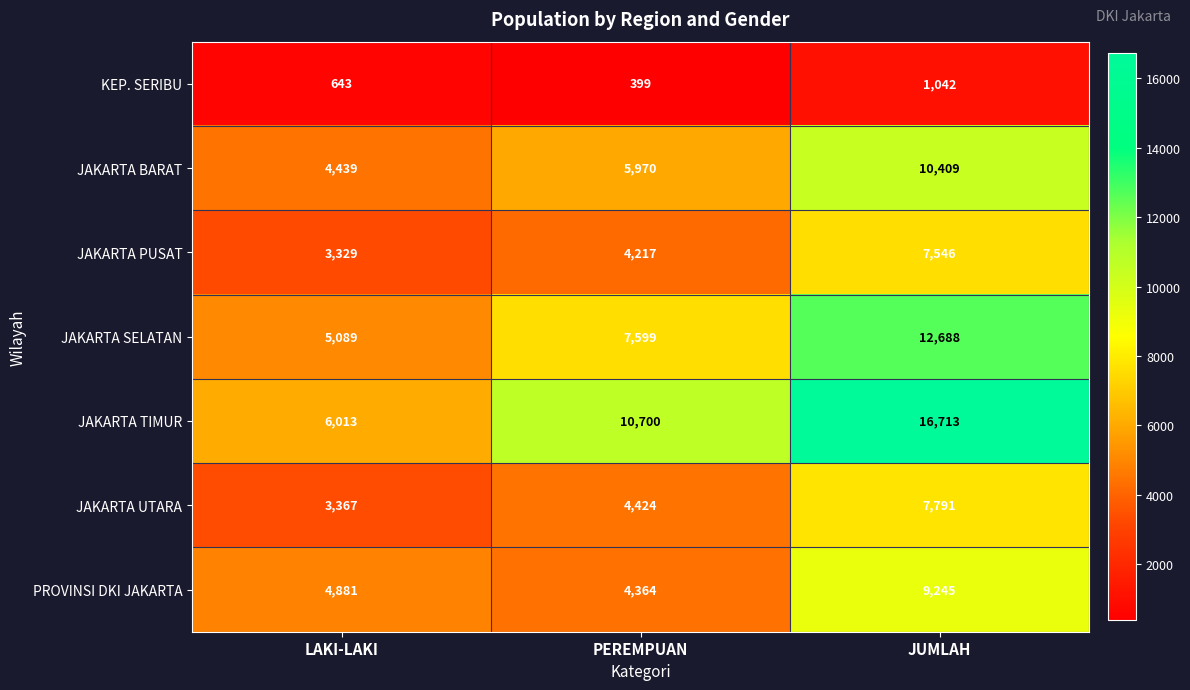

Rank the series by their maximum value, from lowest to highest.

KEP. SERIBU, JAKARTA PUSAT, JAKARTA UTARA, PROVINSI DKI JAKARTA, JAKARTA BARAT, JAKARTA SELATAN, JAKARTA TIMUR